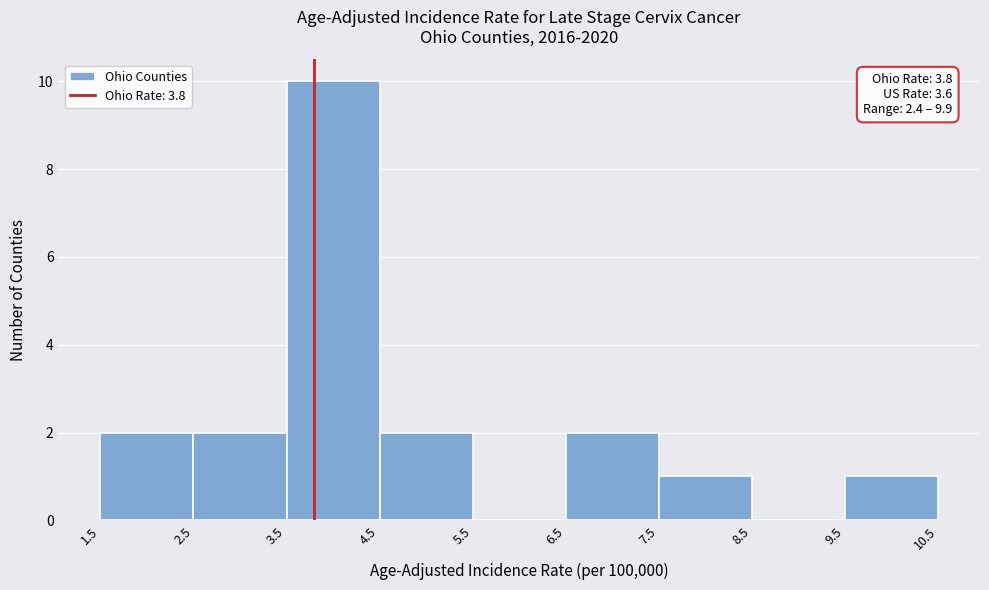

Which range on the x-axis has the tallest bar?

3.5 to 4.5